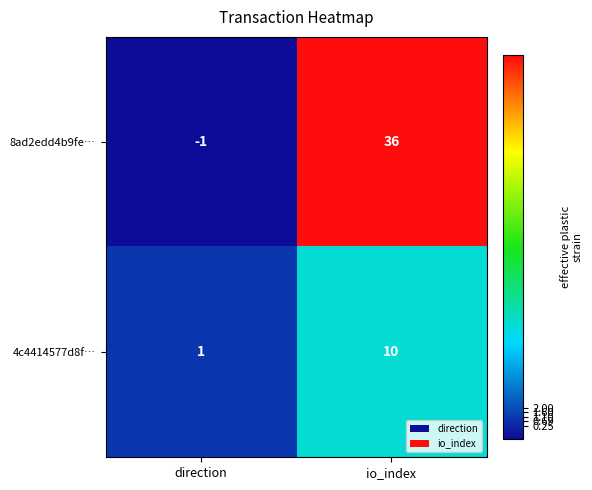

Is the value of 8ad2edd4b9fe… at io_index greater than the value of 4c4414577d8f… at io_index?

Yes